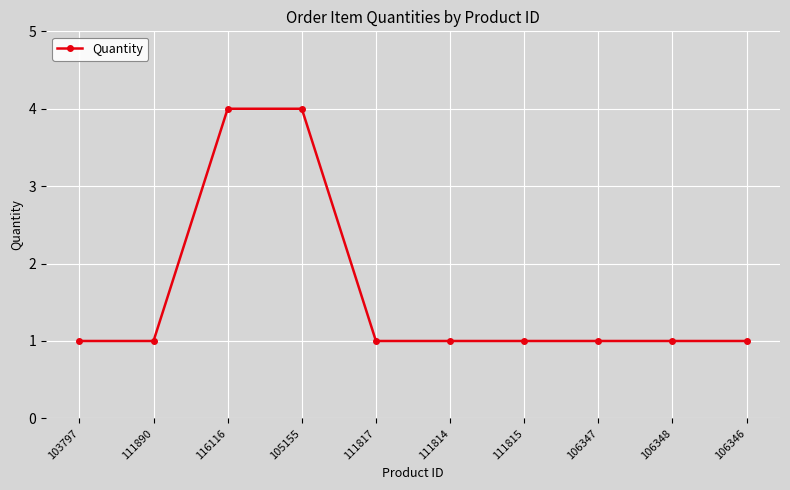

What is the value of the 6th point from the left?

1